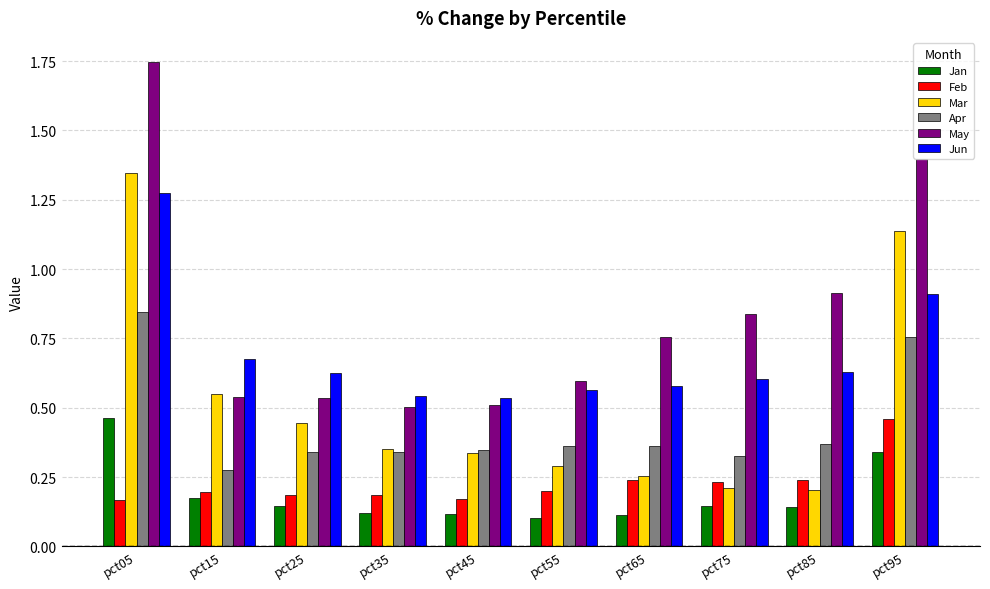

Count the Feb values in the range 0 to 1.

10